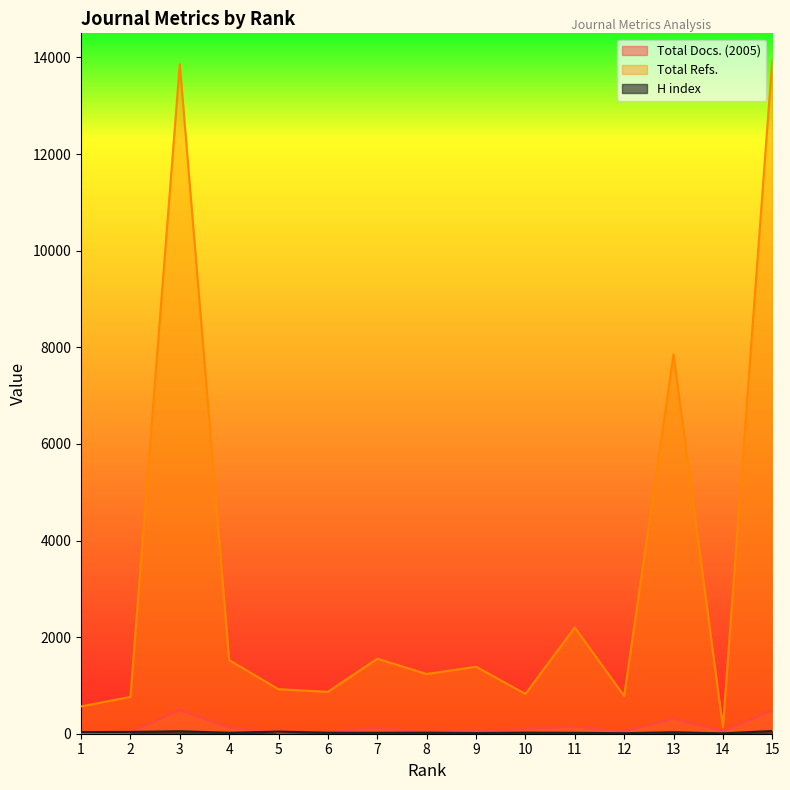

The value of Total Refs. at 9 is 1387. True or false?

True